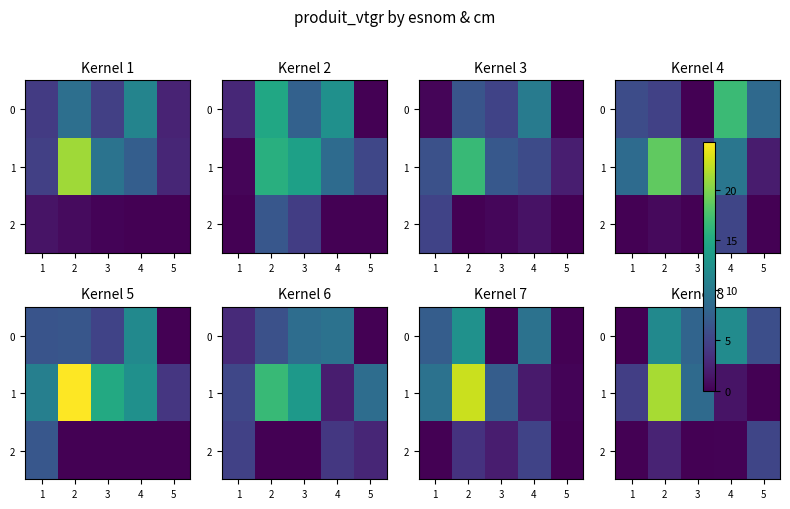

How many values in 1 are above zero?

4